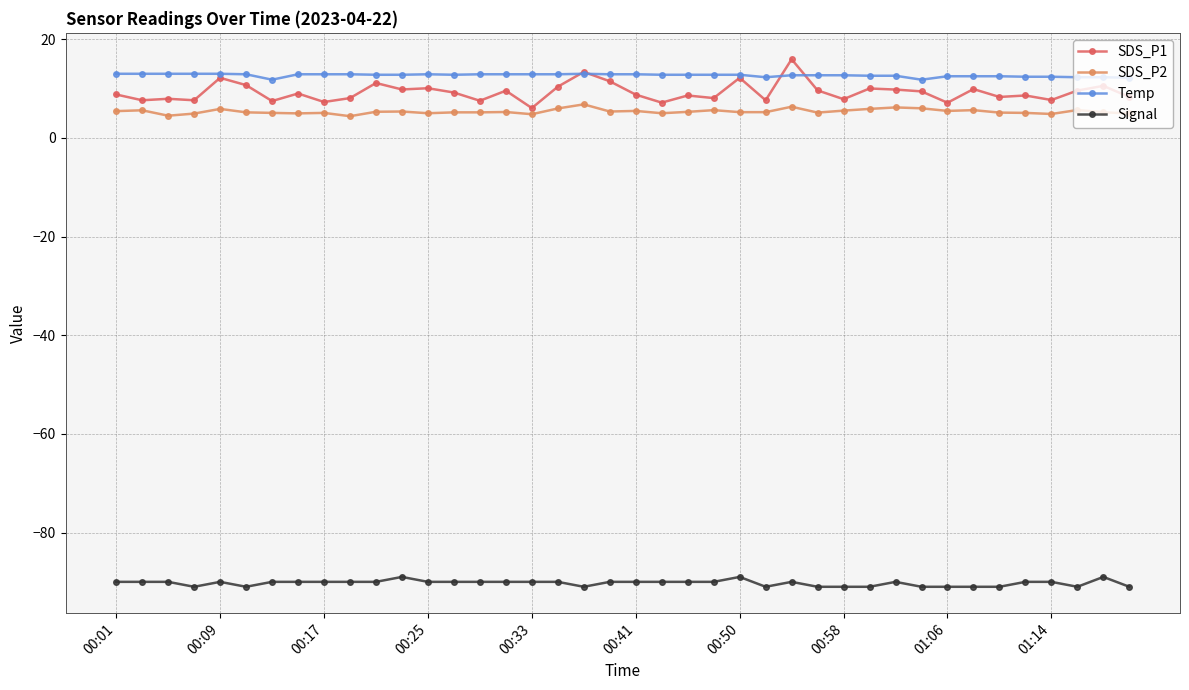

What is the lowest value of the Temp series?

11.8